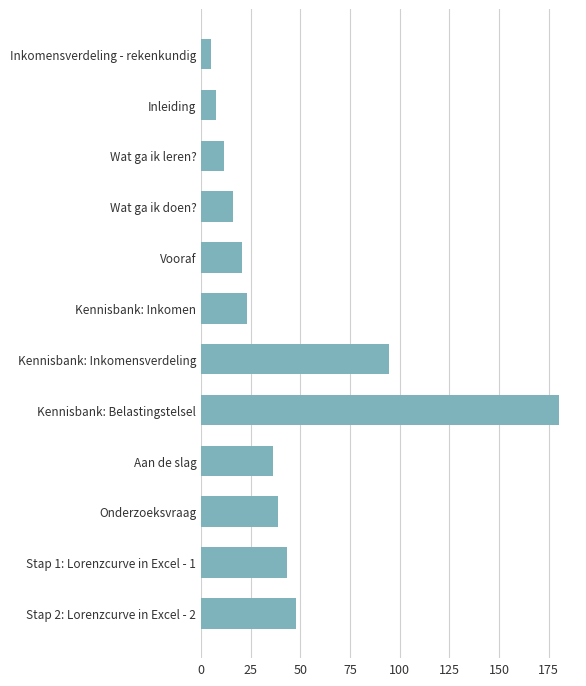

What is the label of the 6th bar from the top?

Kennisbank: Inkomen